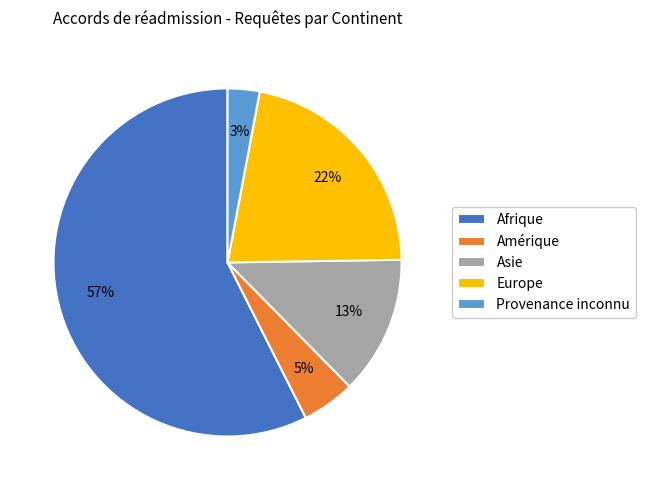

Rank the categories by value from highest to lowest.

Afrique, Europe, Asie, Amérique, Provenance inconnu